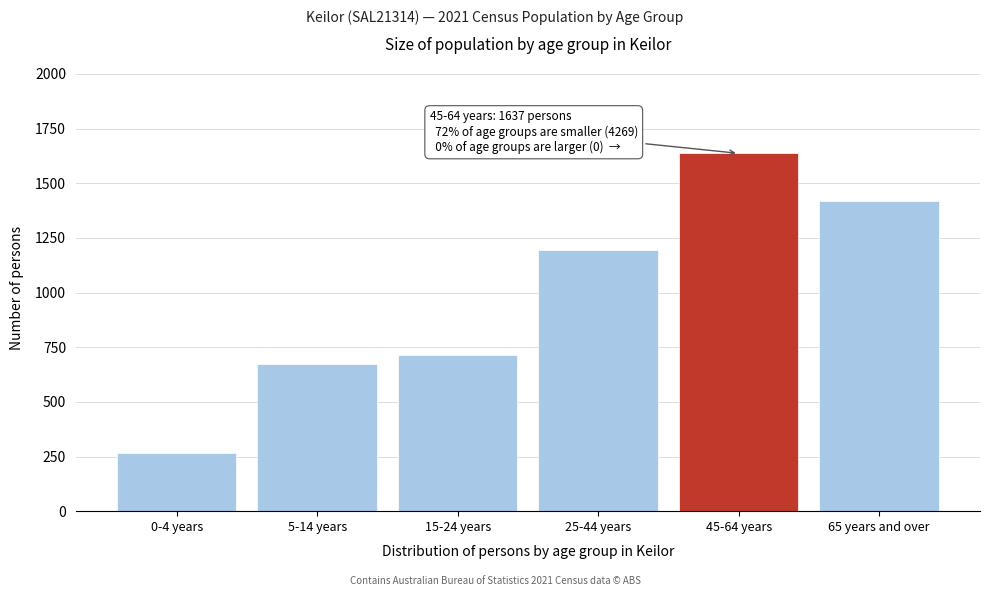

Reading right to left, list all the values displayed in this chart.

1419	1637	1196	715	673	266